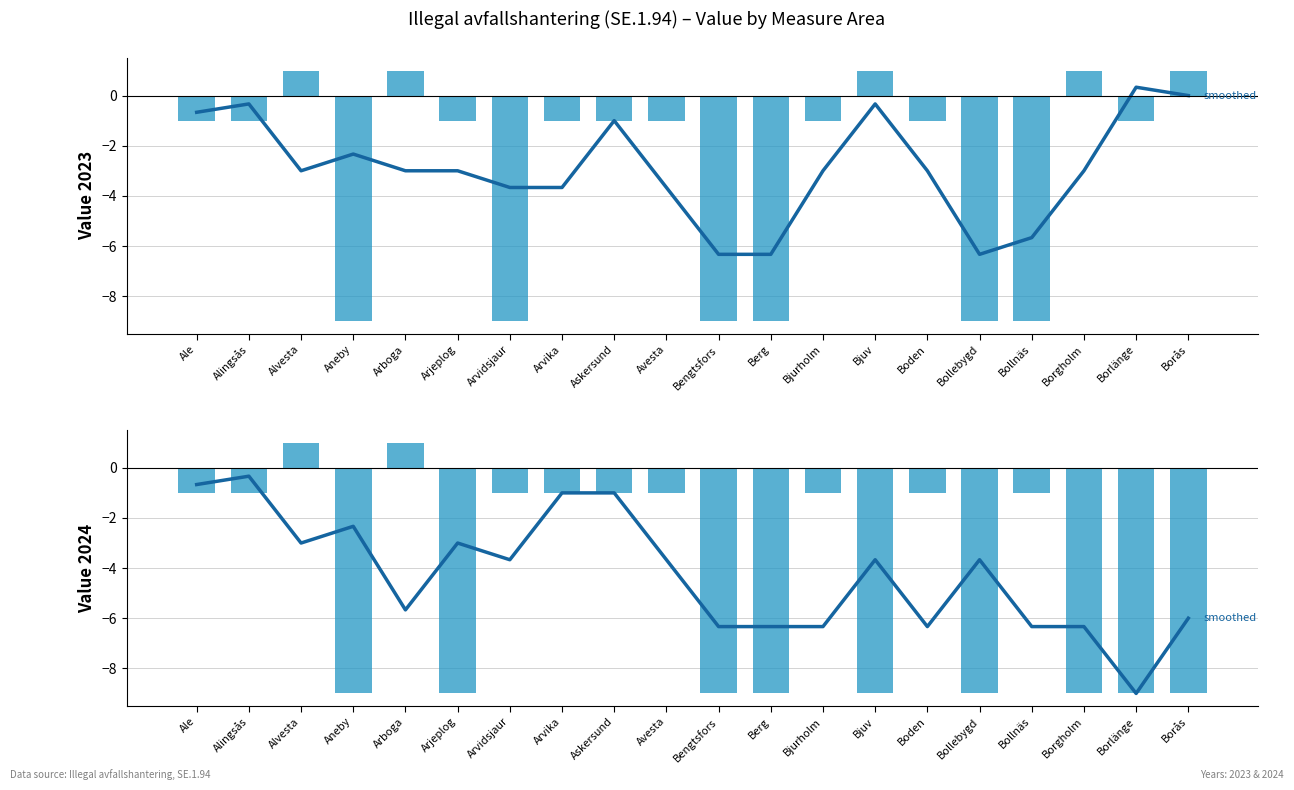

Count the number of categories in the chart.

20